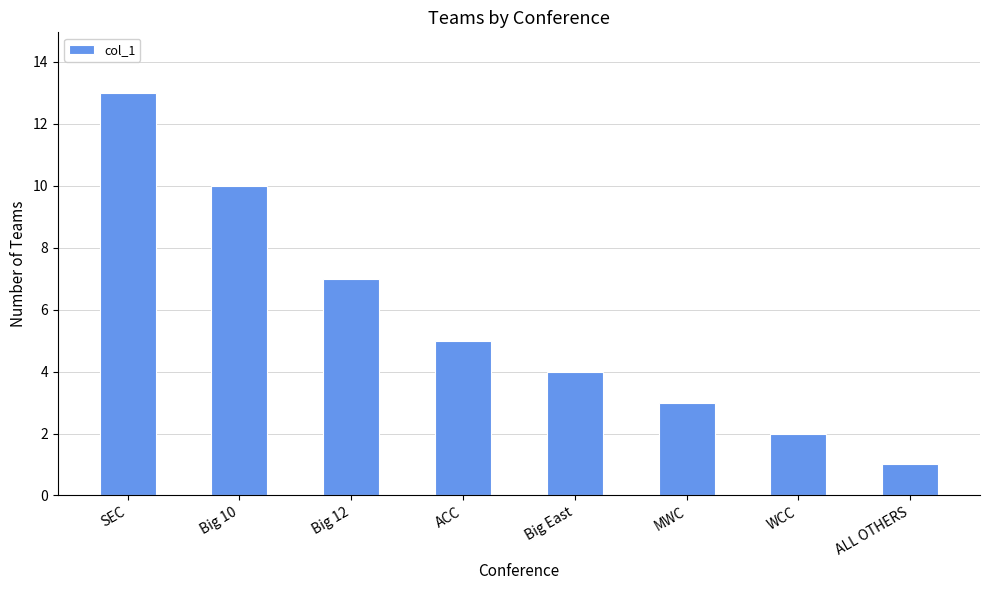

What is the difference between the maximum and minimum values?

12